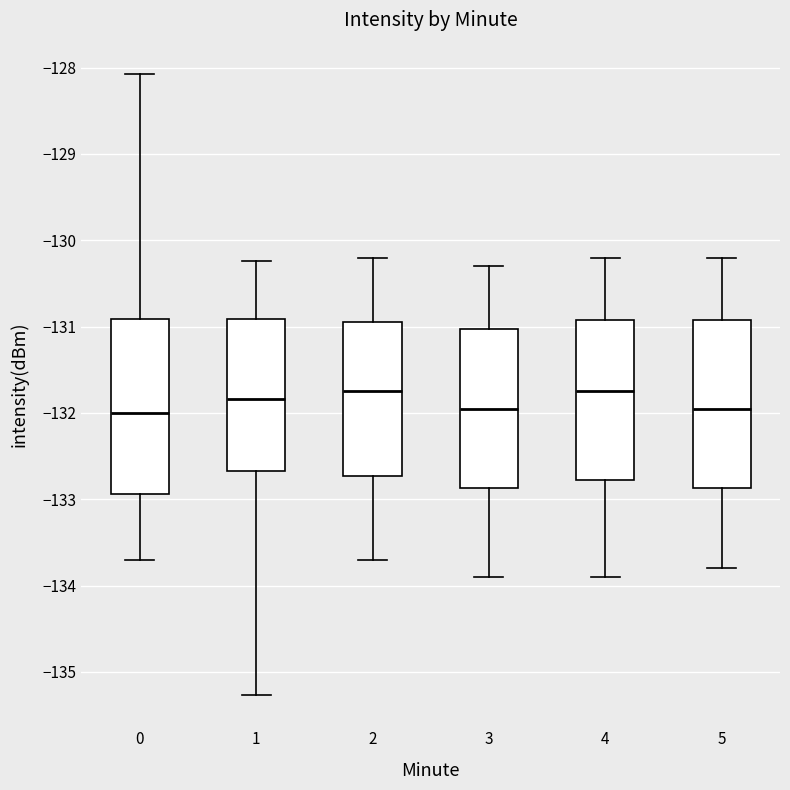

Reading left to right, transcribe this box plot: for each box, give where its median line is, the range the box spans, and where its two whiskers end, as read against the y-axis. The values are not printed on the chart, so give them approximately, as read against the axis.

0: median -132.0, box -132.9 to -130.9, whiskers -133.7 to -128.1
1: median -131.8, box -132.7 to -130.9, whiskers -135.3 to -130.2
2: median -131.7, box -132.7 to -130.9, whiskers -133.7 to -130.2
3: median -131.9, box -132.9 to -131.0, whiskers -133.9 to -130.3
4: median -131.7, box -132.8 to -130.9, whiskers -133.9 to -130.2
5: median -131.9, box -132.9 to -130.9, whiskers -133.8 to -130.2